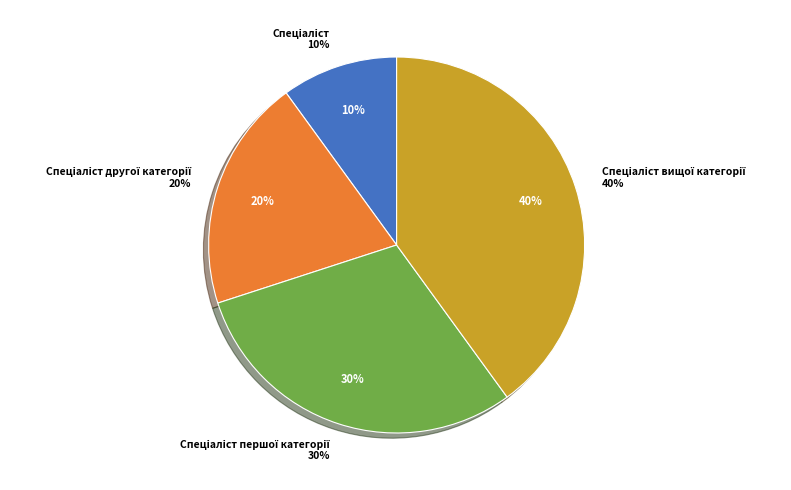

Is it true that Спеціаліст is 1% of the pie?

False